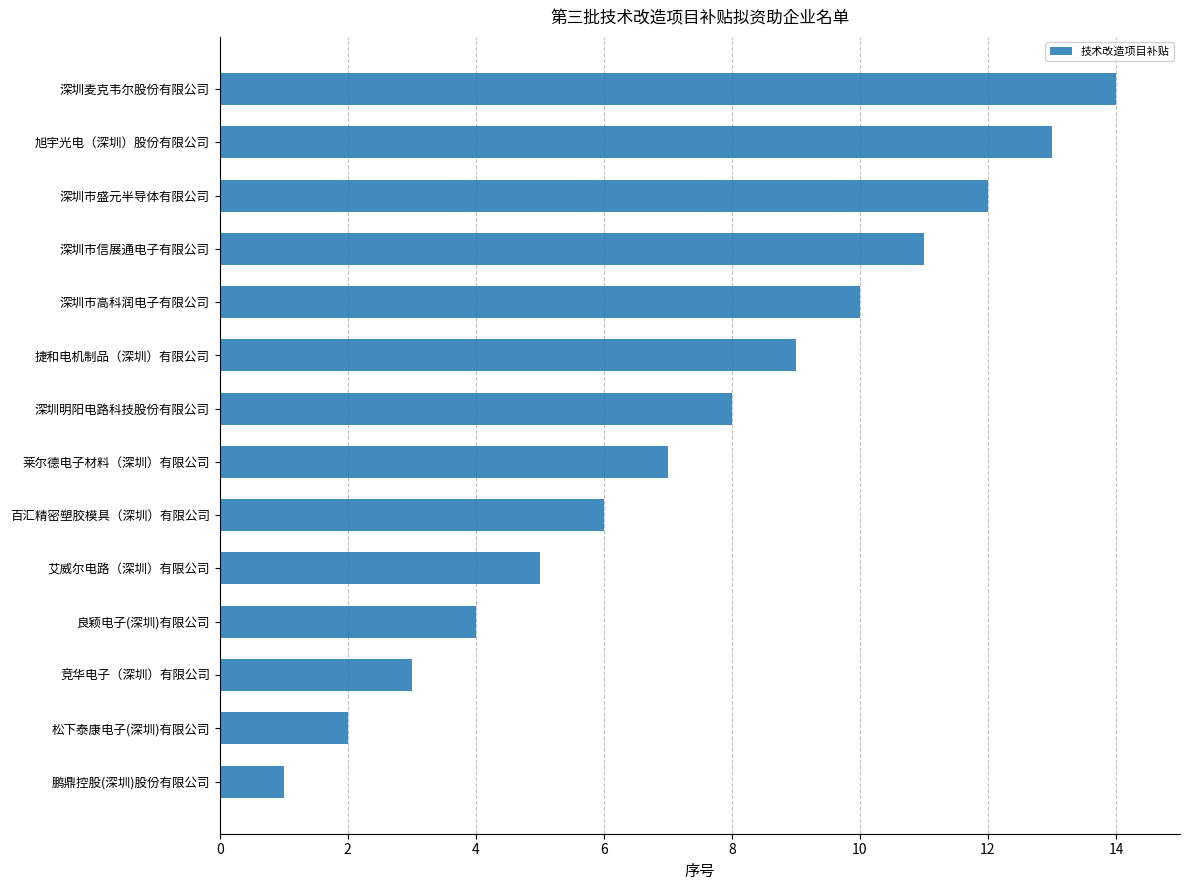

Rank the categories by value from lowest to highest.

鹏鼎控股(深圳)股份有限公司, 松下泰康电子(深圳)有限公司, 竞华电子（深圳）有限公司, 良颖电子(深圳)有限公司, 艾威尔电路（深圳）有限公司, 百汇精密塑胶模具（深圳）有限公司, 莱尔德电子材料（深圳）有限公司, 深圳明阳电路科技股份有限公司, 捷和电机制品（深圳）有限公司, 深圳市高科润电子有限公司, 深圳市信展通电子有限公司, 深圳市盛元半导体有限公司, 旭宇光电（深圳）股份有限公司, 深圳麦克韦尔股份有限公司